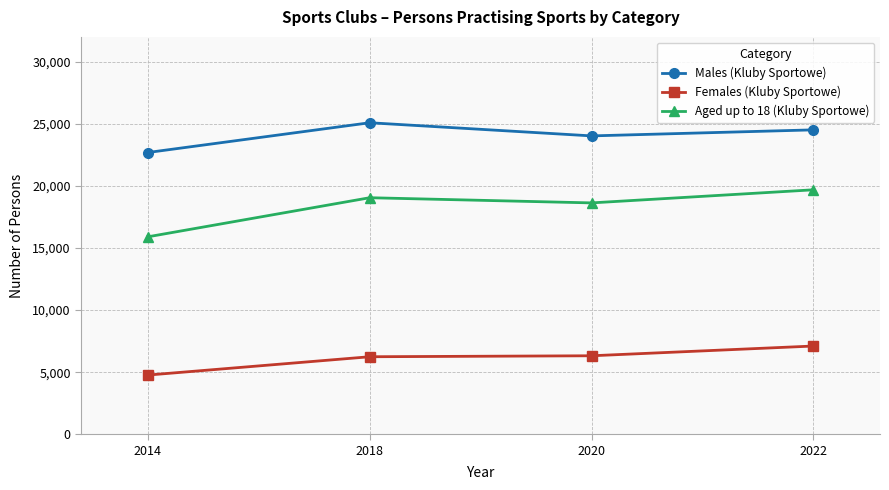

What is the greatest value displayed?

25086